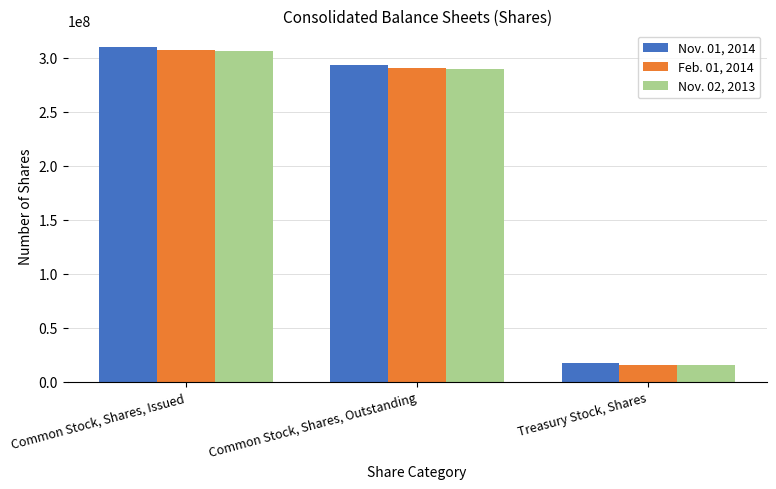

List the labels in order of Nov. 02, 2013 value, smallest first.

Treasury Stock, Shares, Common Stock, Shares, Outstanding, Common Stock, Shares, Issued